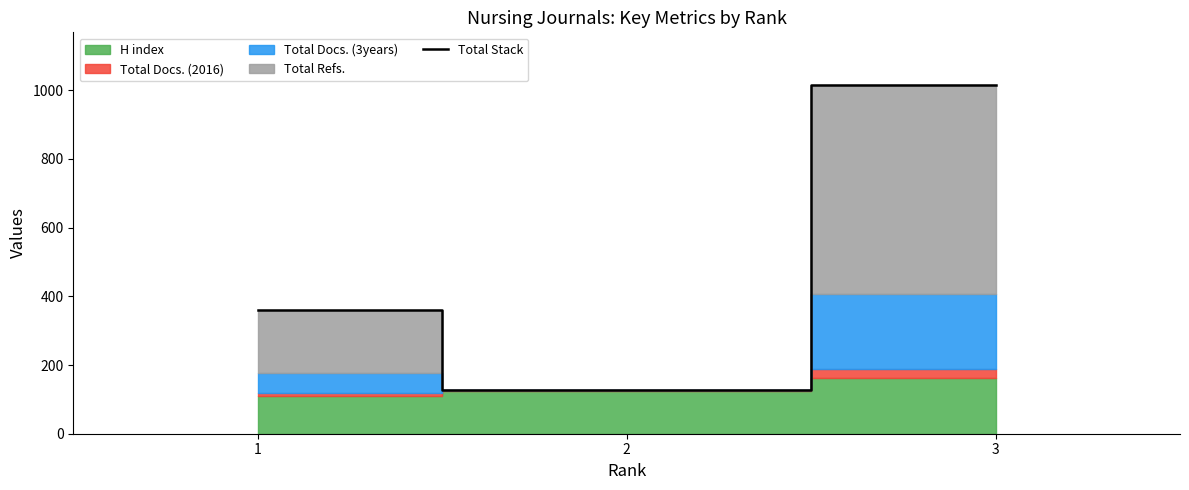

How many data points are less than 359?

1